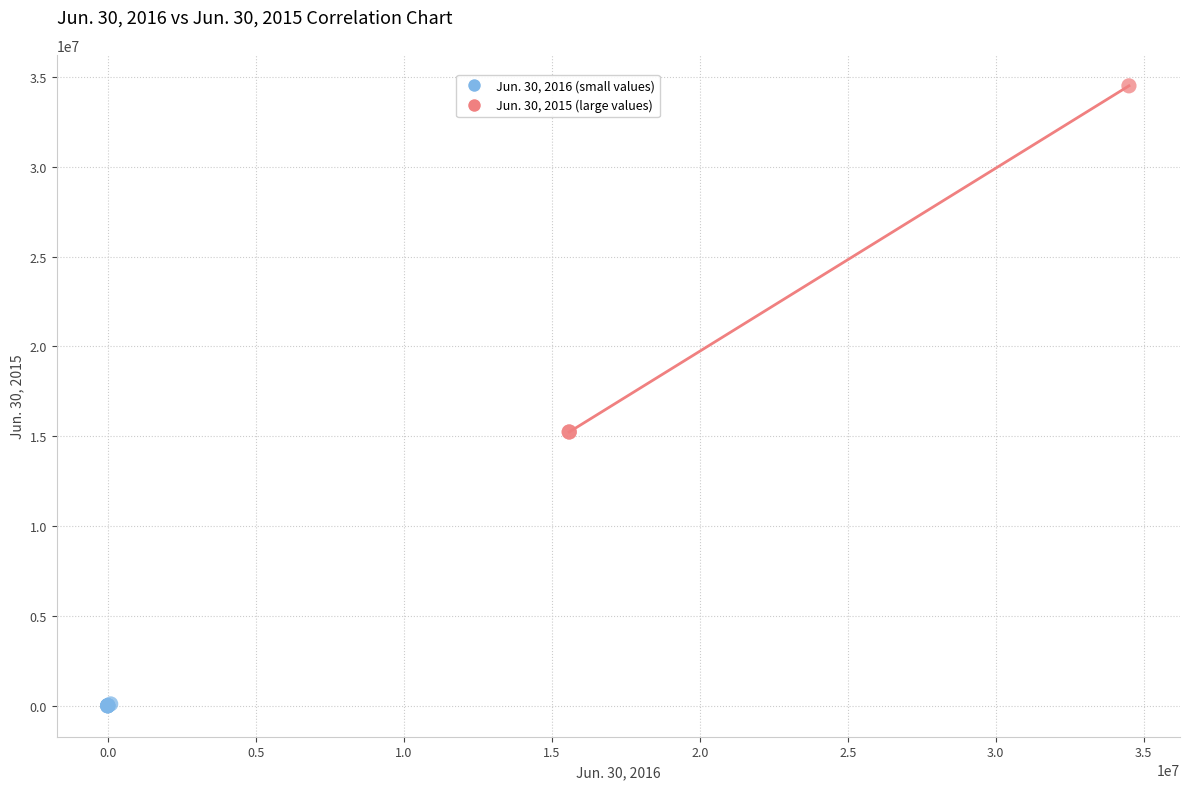

Which series contains the highest Y value?

Jun. 30, 2015 (large values)